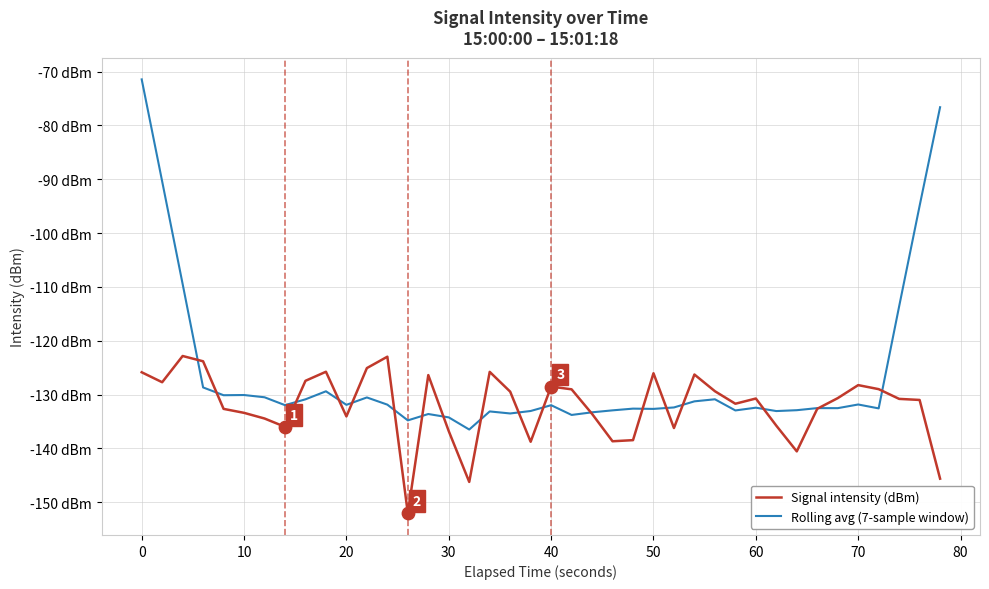

What are all the series names shown in the legend?

Signal intensity (dBm), Rolling avg (7-sample window)